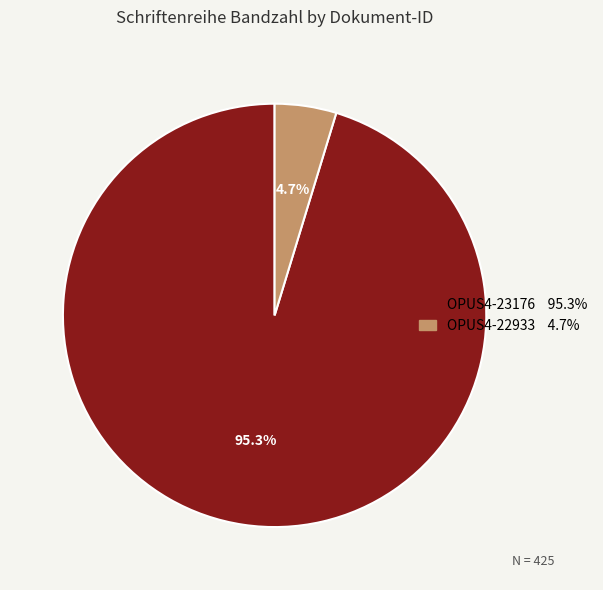

Does OPUS4-22933 represent more than half of the total?

No